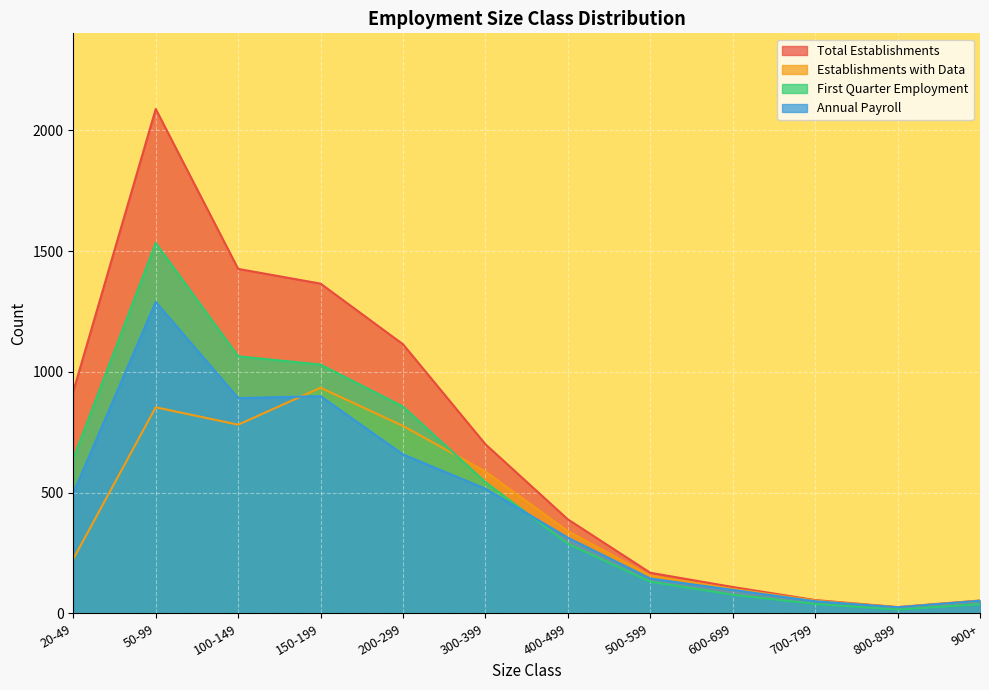

What is the label of the 6th point from the left?

300-399